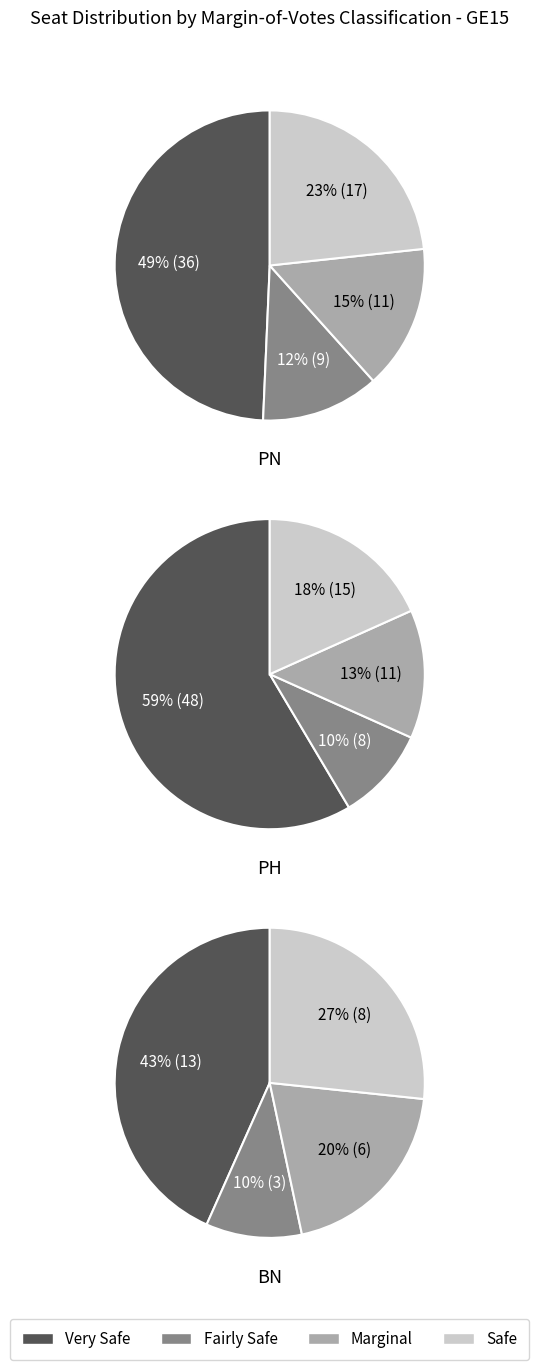

Does any single category account for the majority?

No